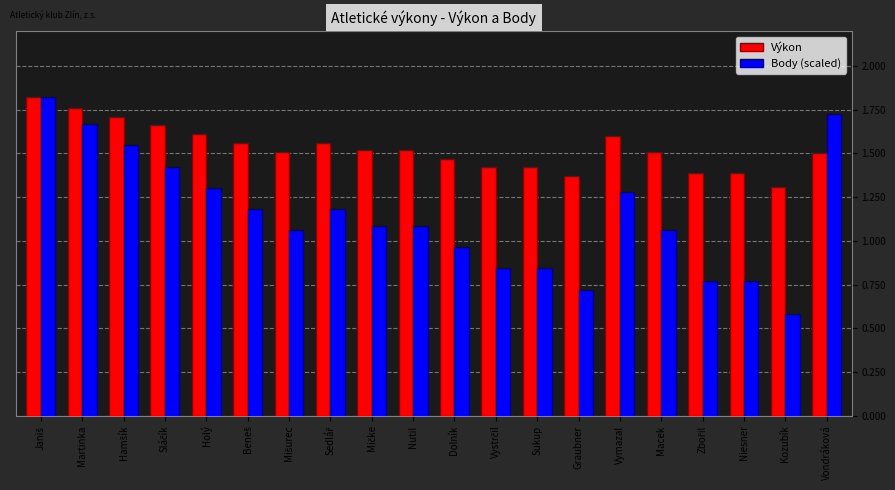

What are all the series names shown in the legend?

Výkon, Body (scaled)